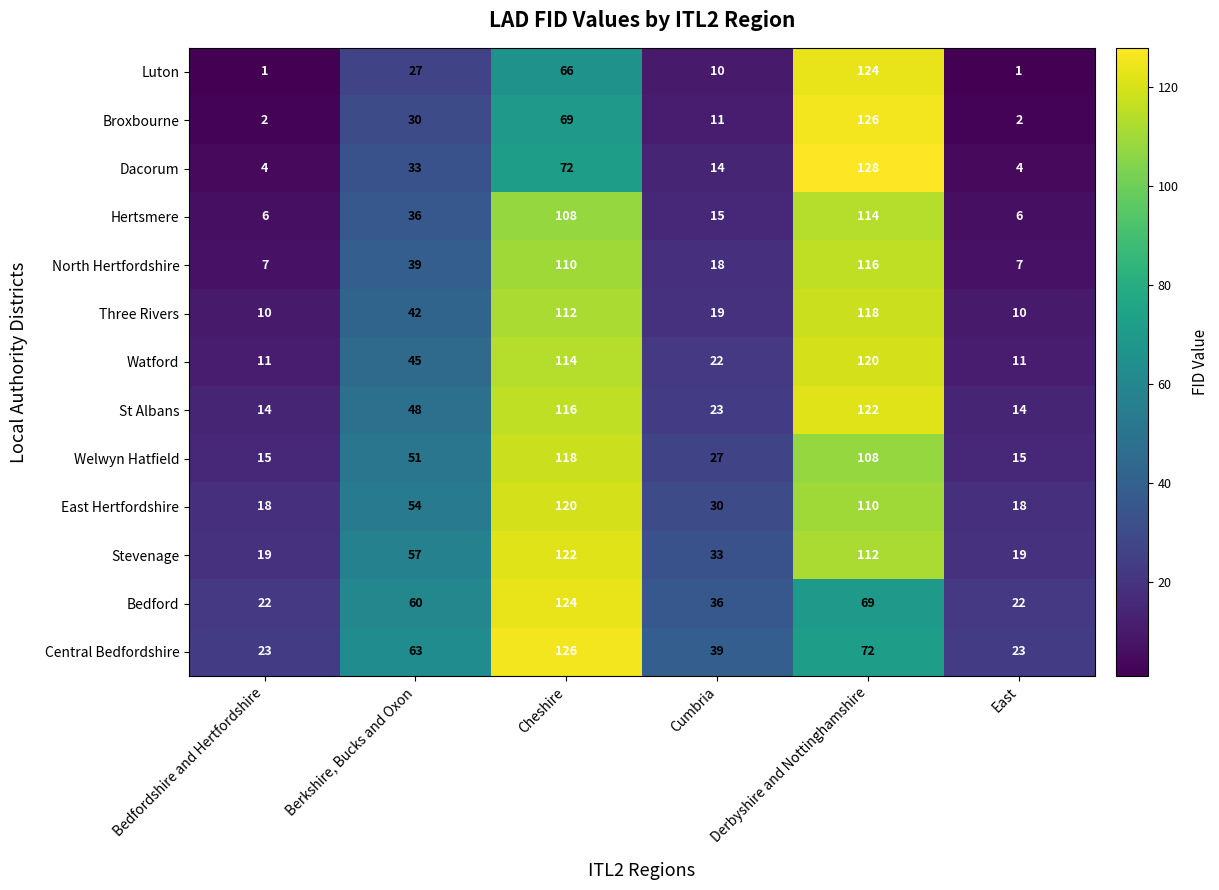

What is the spread (max minus min) of values at Derbyshire and Nottinghamshire?

59